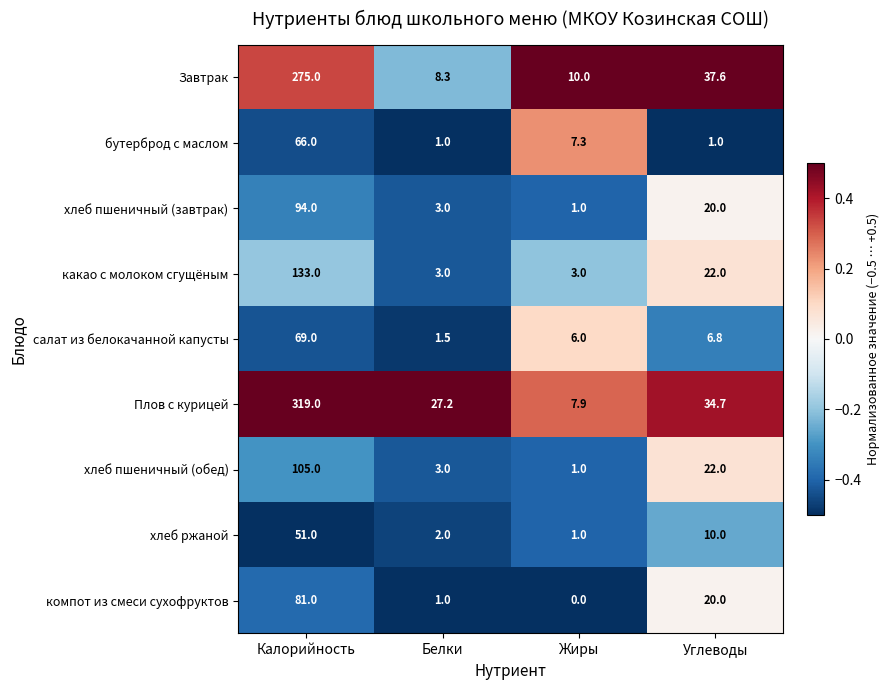

Which series has the widest spread of values?

Плов с курицей